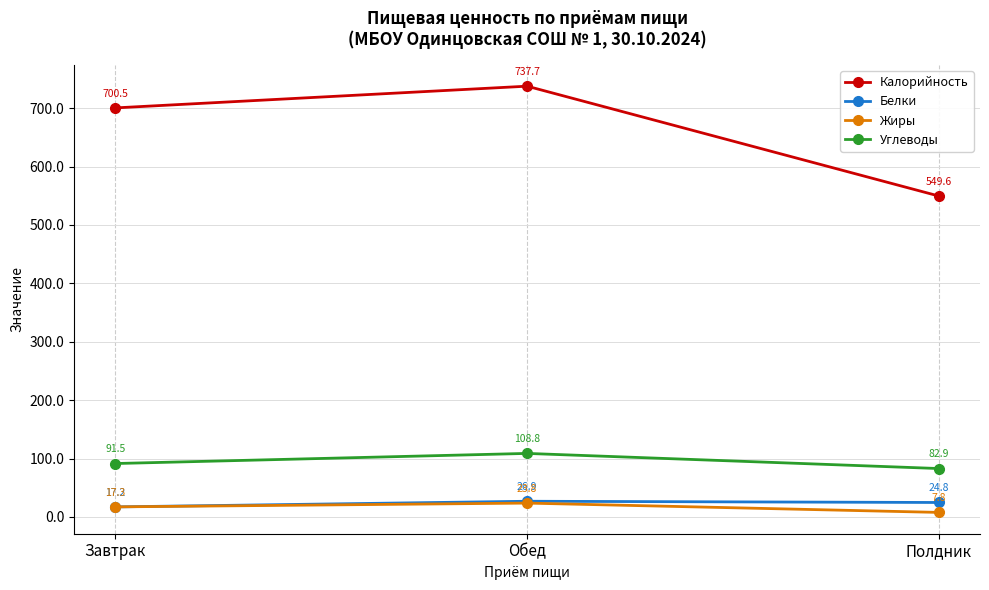

Does the chart display data point markers on the line(s)?

Yes